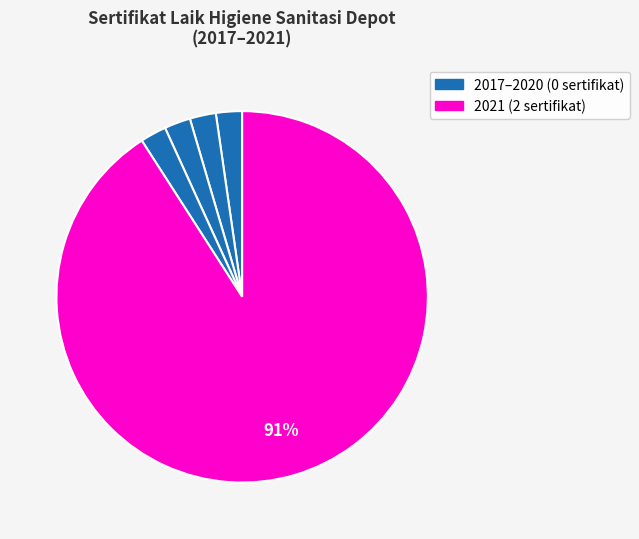

How many segments does this pie chart have?

5